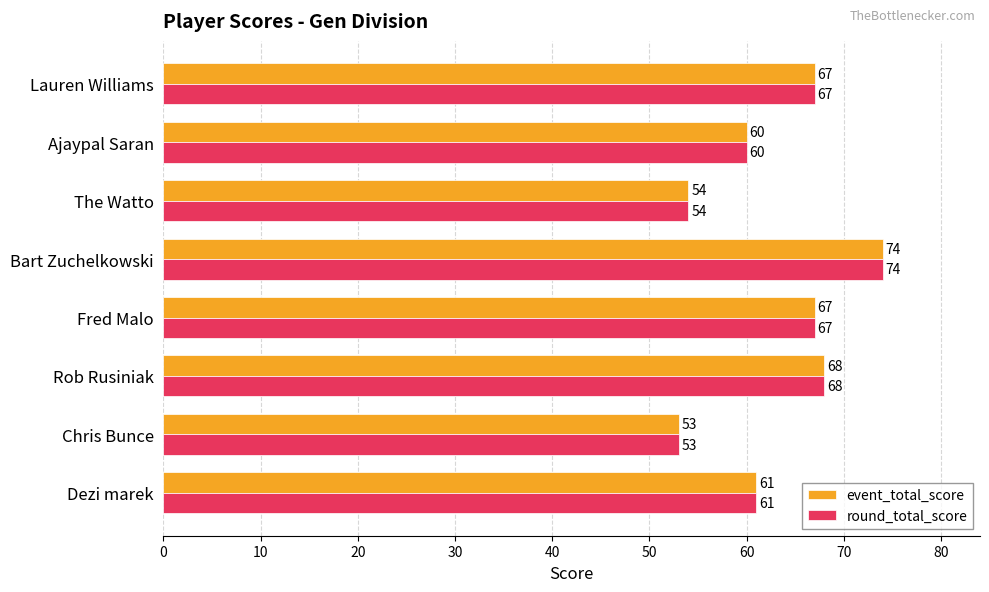

True or false: event_total_score has a value of 54 at The Watto.

True